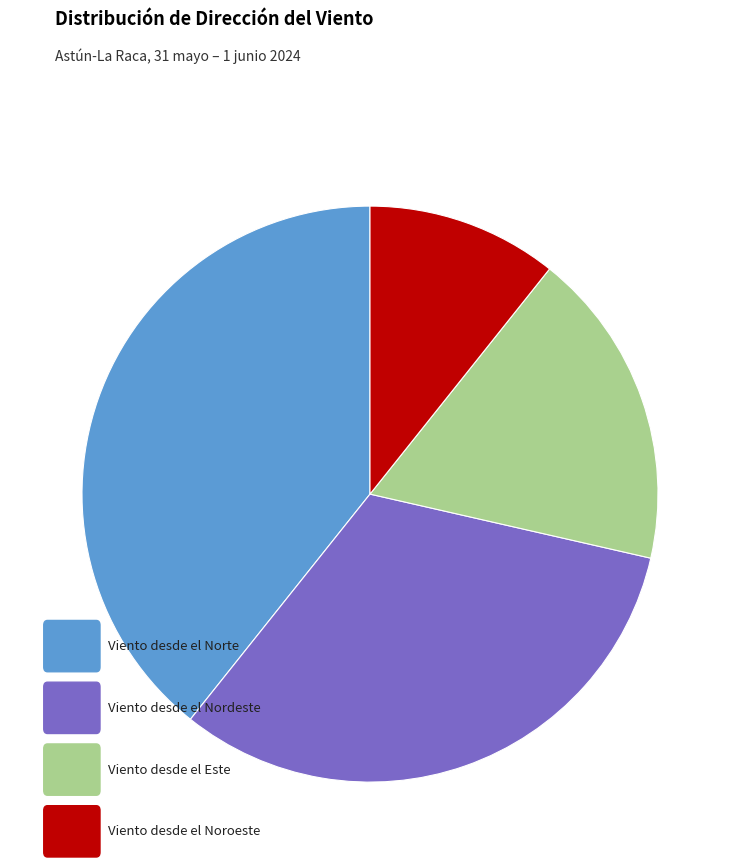

Does any single category account for the majority?

No